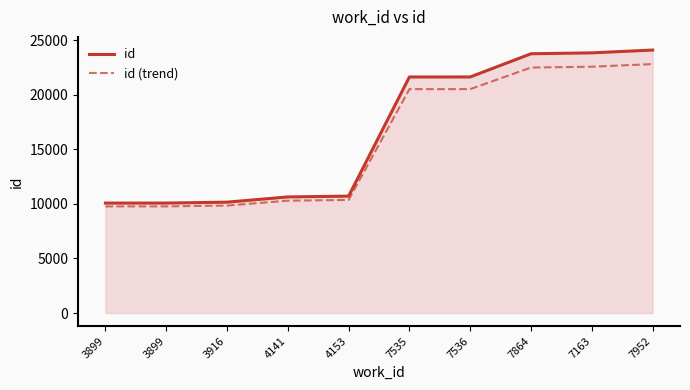

What is the difference between the second highest and minimum values in the id series?

13777.0